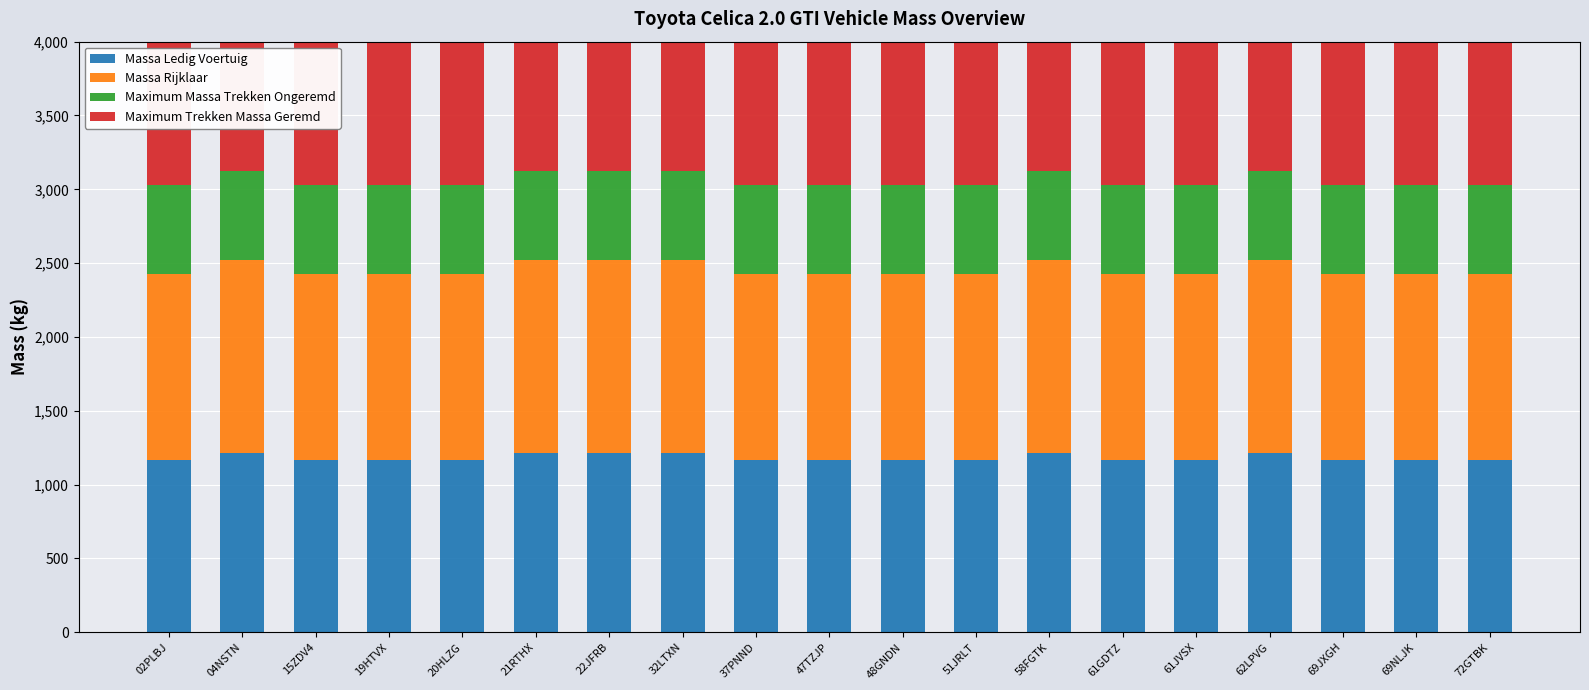

List the series in order of their peak value, highest first.

Massa Rijklaar, Massa Ledig Voertuig, Maximum Trekken Massa Geremd, Maximum Massa Trekken Ongeremd